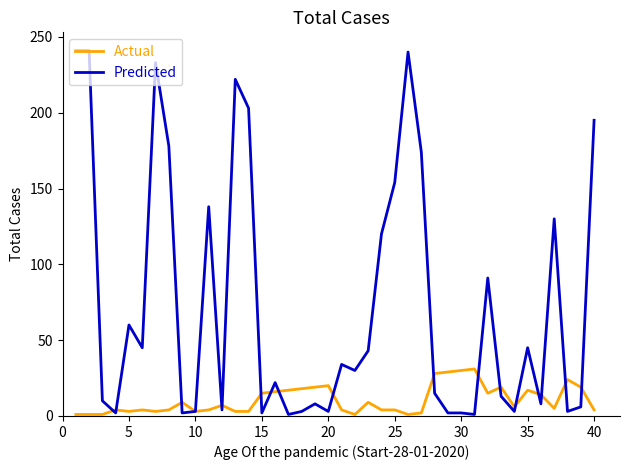

Which series has the largest total across all categories?

Predicted